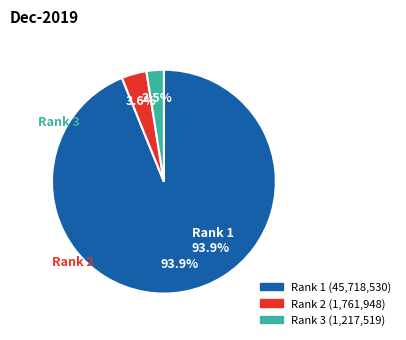

What portion of the pie excludes Rank 1 (45,718,530)?

6.1%